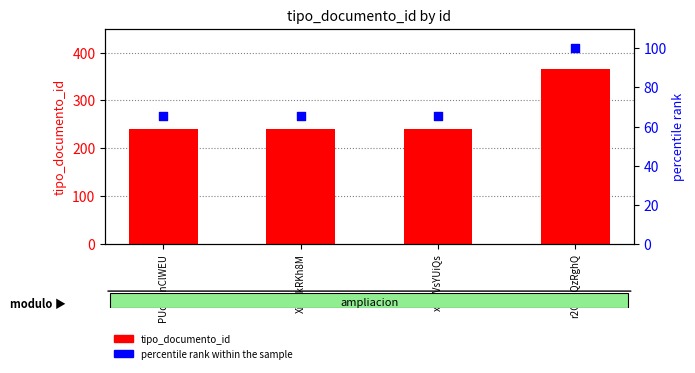

At which category is the sum across all series the highest?

r2CnuQzRghQ